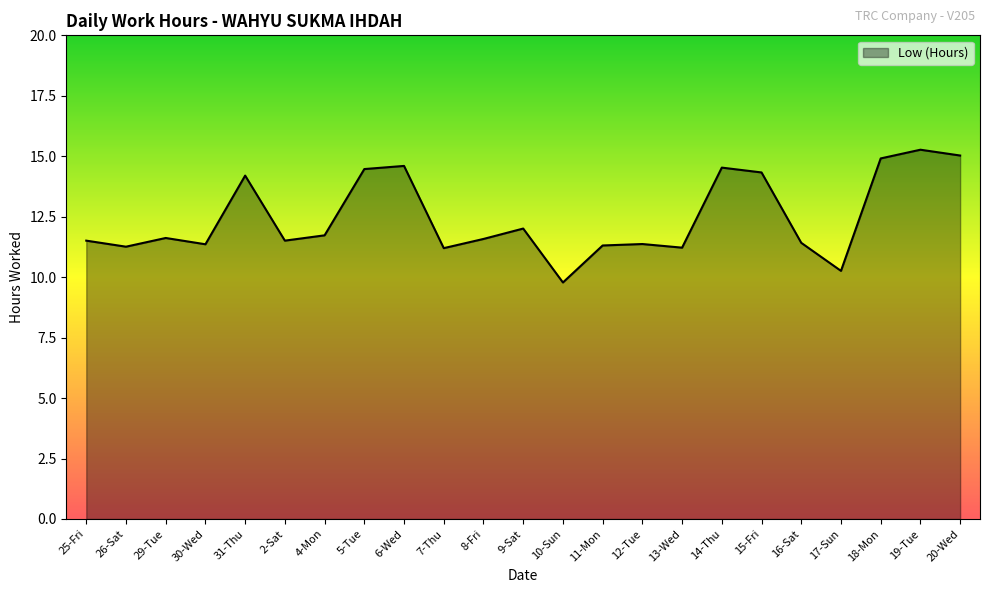

What is the change in value from 29-Tue to 31-Thu?

+2.6